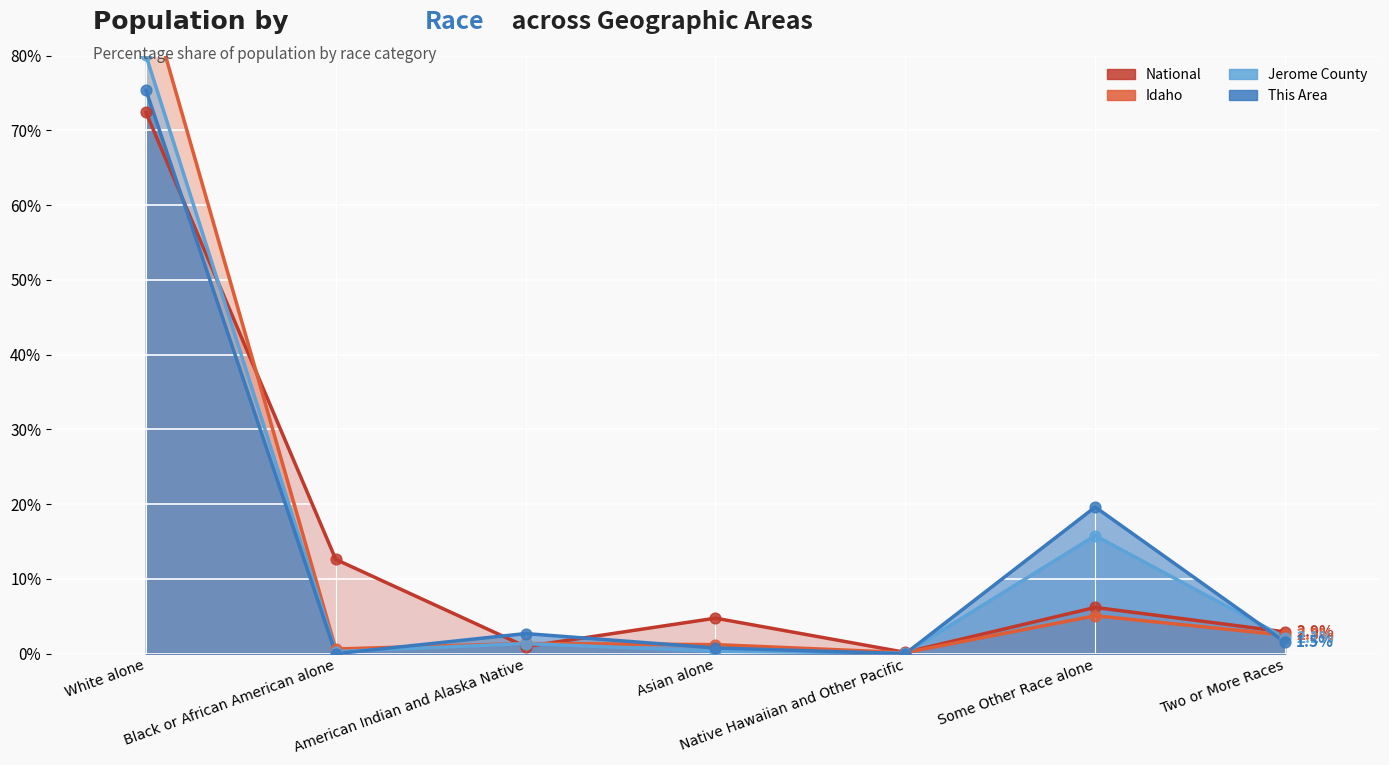

Which series has the widest spread of Y values?

Idaho